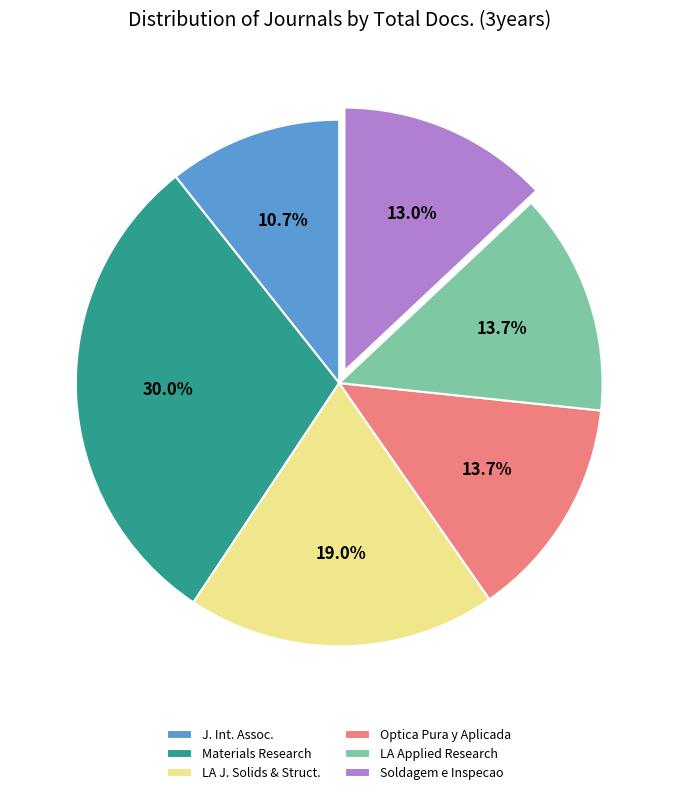

Between Materials Research and Optica Pura y Aplicada, which is larger?

Materials Research